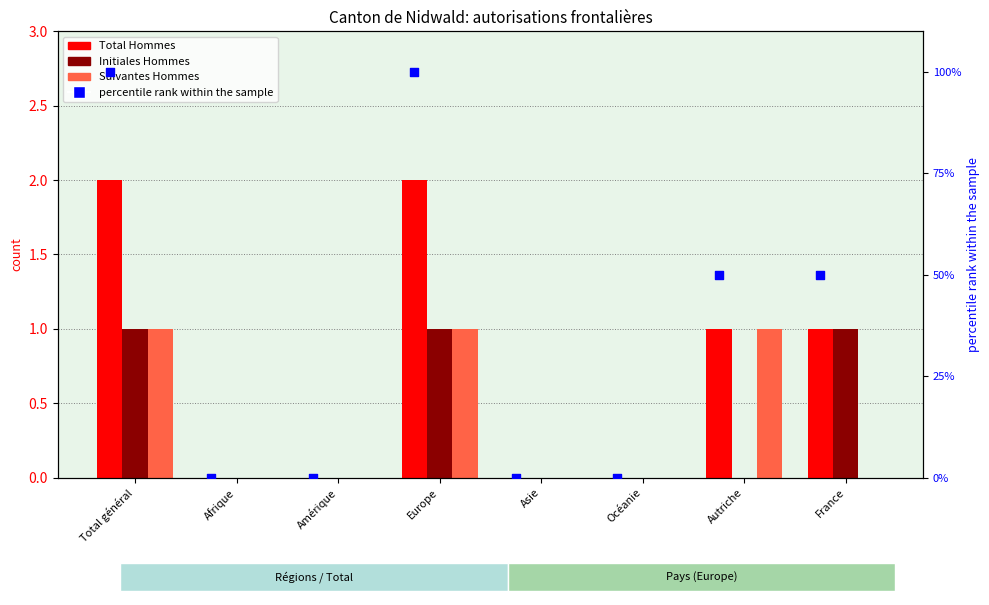

At which category is the sum across all series the highest?

Total général